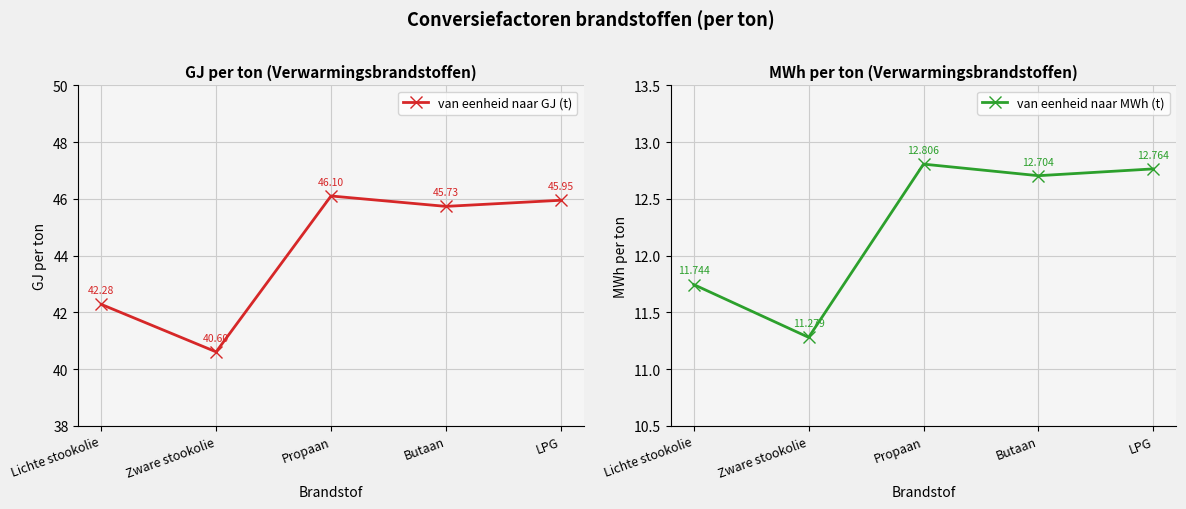

True or false: van eenheid naar MWh (t) and van eenheid naar GJ (t) intersect in this chart.

False